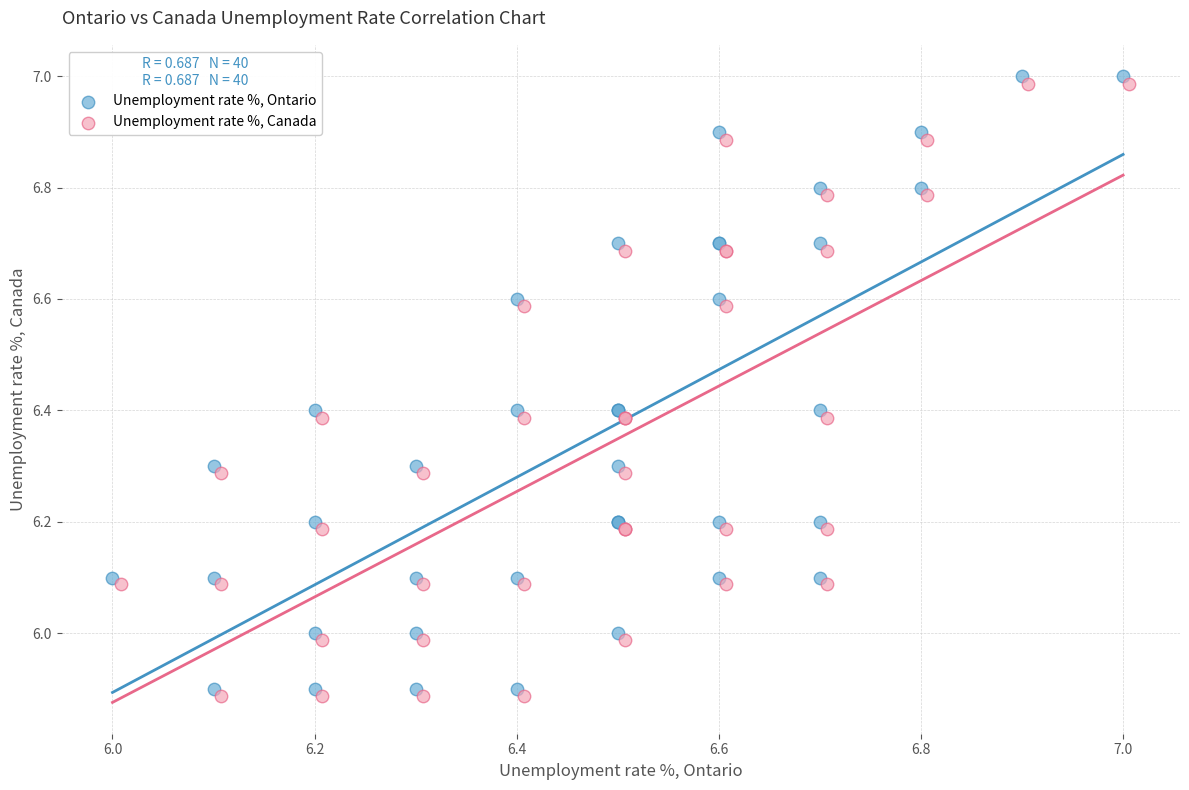

Which series reaches the maximum Y coordinate?

Unemployment rate %, Ontario